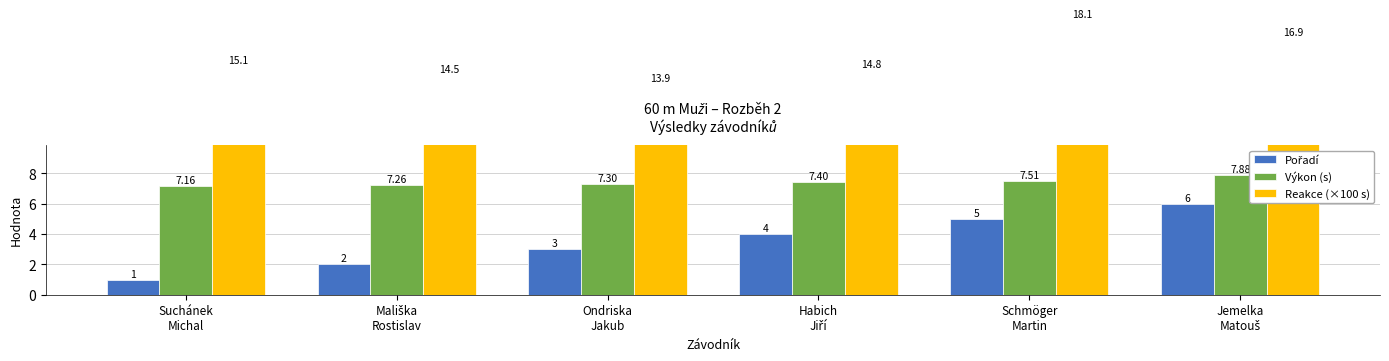

At which label does Reakce (×100 s) reach its peak?

Schmöger
Martin